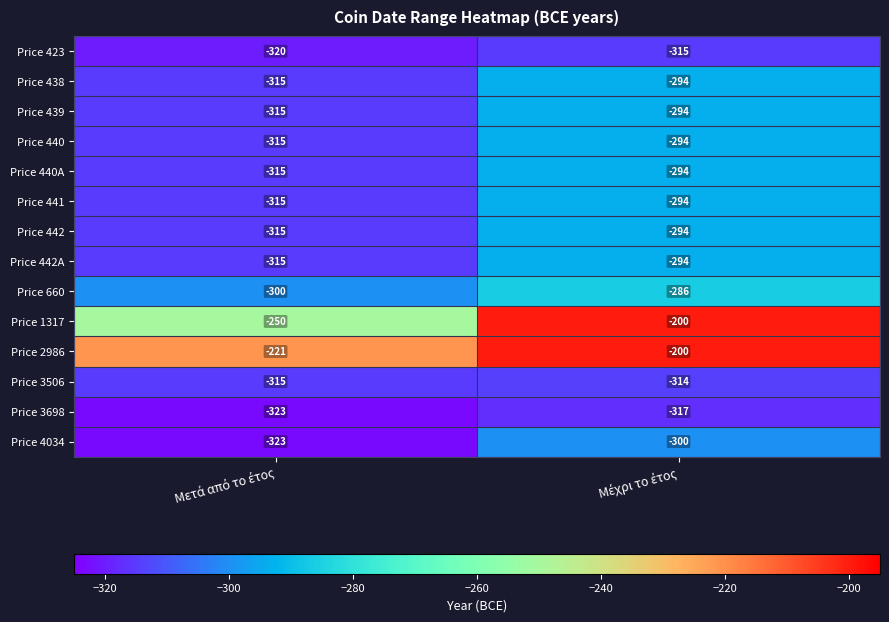

Reading left to right, transcribe all the data shown in this chart.

Price 423: -320	-315
Price 438: -315	-294
Price 439: -315	-294
Price 440: -315	-294
Price 440A: -315	-294
Price 441: -315	-294
Price 442: -315	-294
Price 442A: -315	-294
Price 660: -300	-286
Price 1317: -250	-200
Price 2986: -221	-200
Price 3506: -315	-314
Price 3698: -323	-317
Price 4034: -323	-300